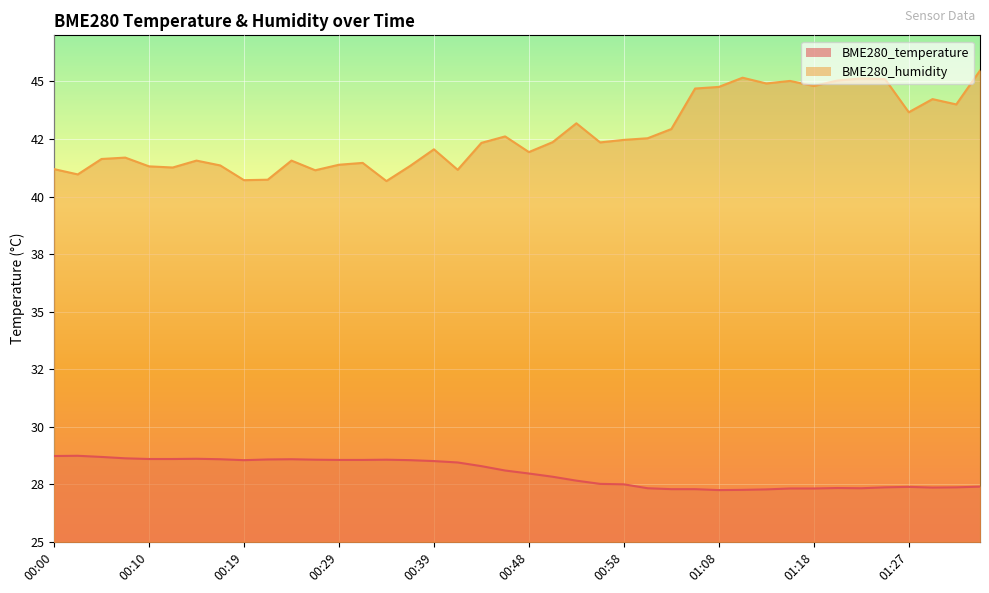

Is it true that BME280_humidity equals 44.0 at 01:32?

True